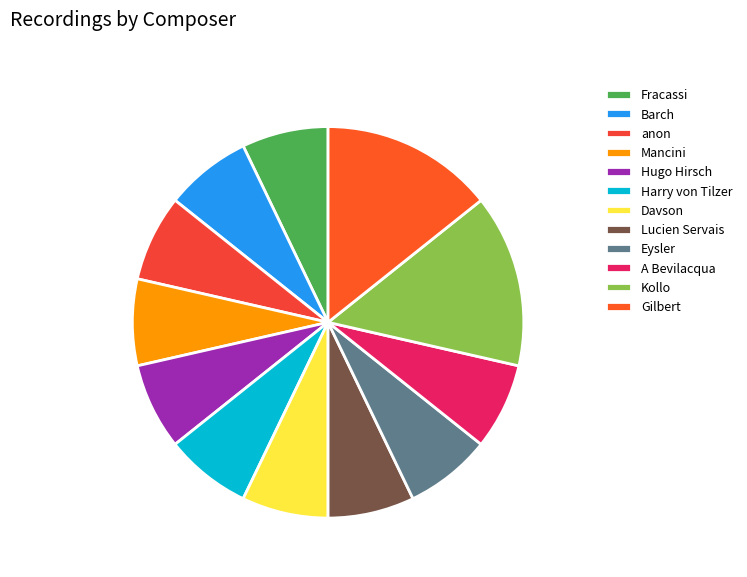

Count the number of slices in the pie.

12